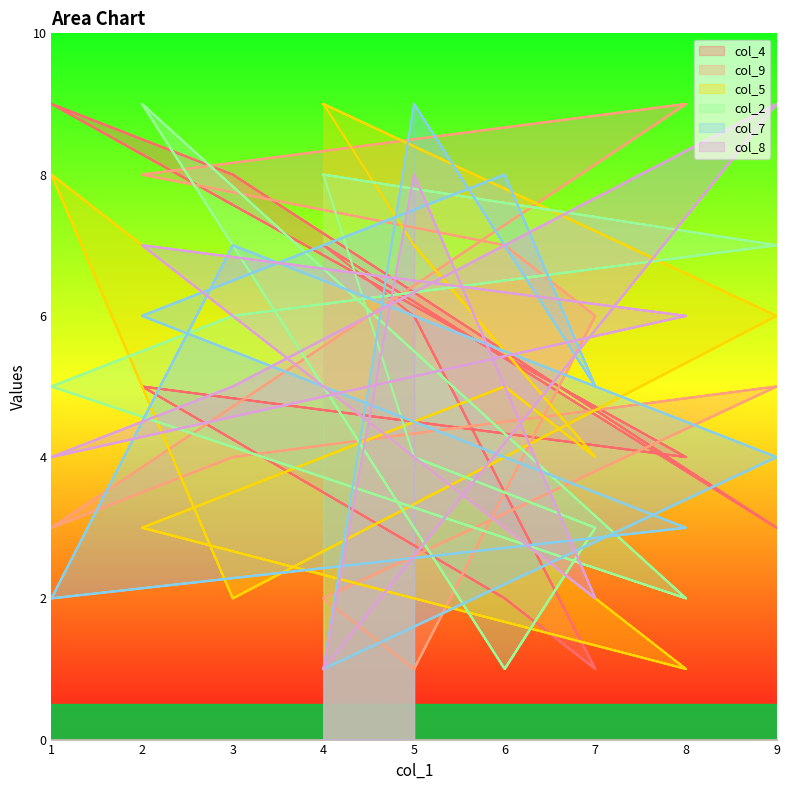

Between which two adjacent categories do col_4 and col_9 first intersect?

5 and 7